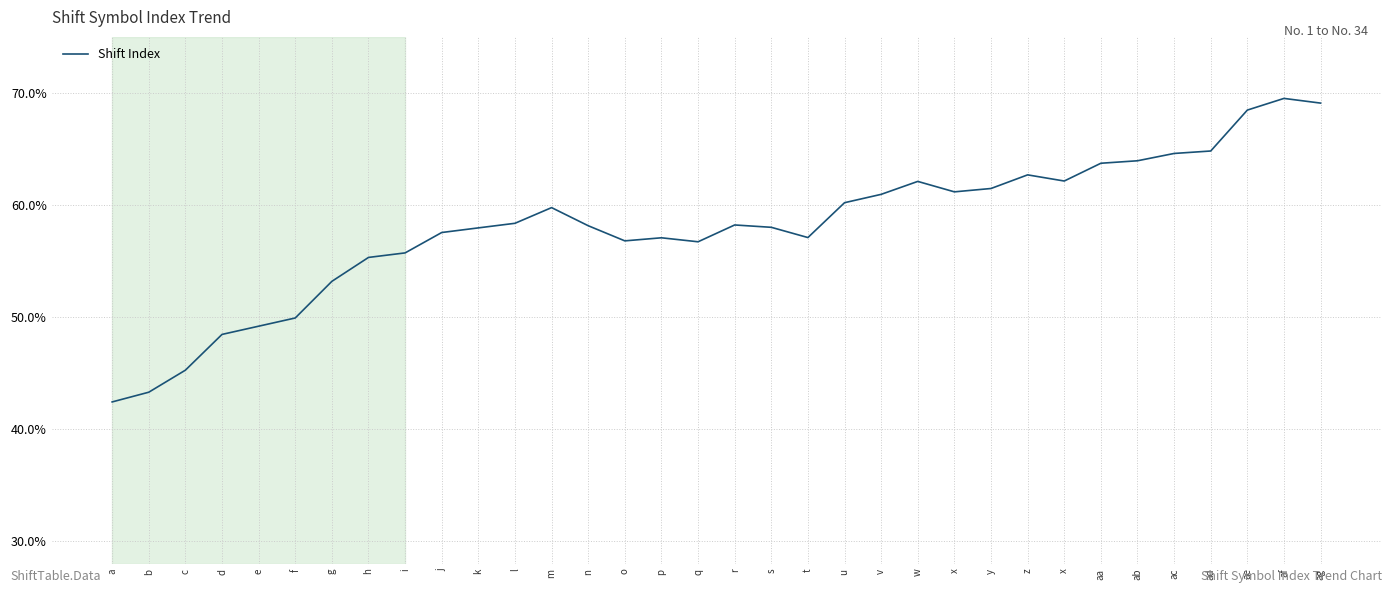

Does the chart have visible grid lines?

Yes